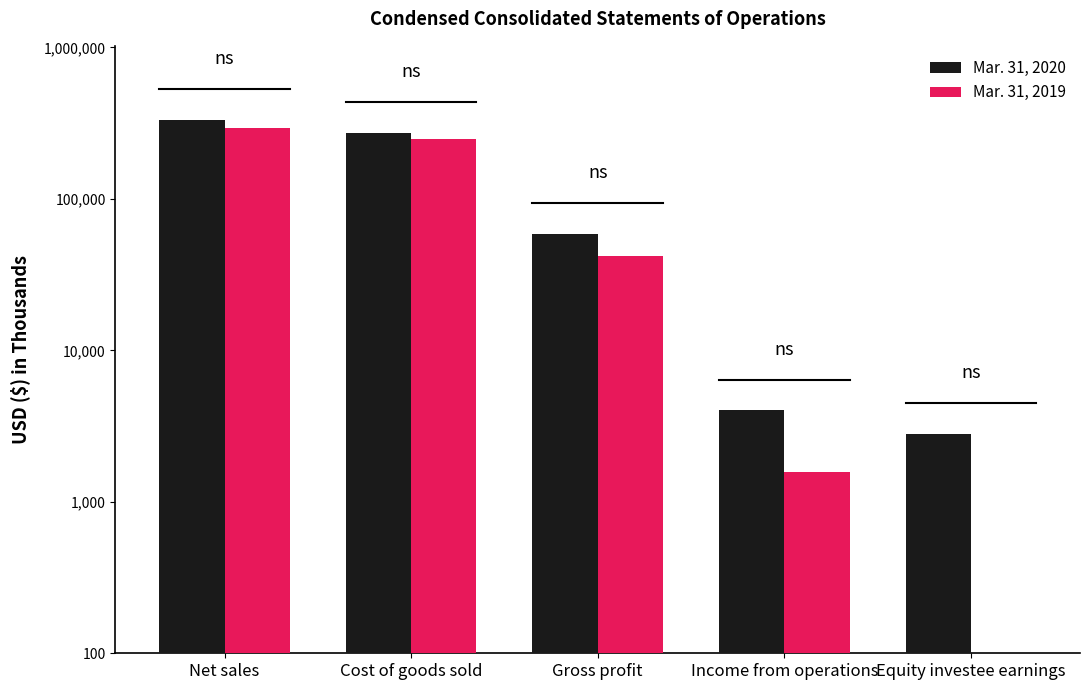

Which series has the largest range (max minus min)?

Mar. 31, 2020